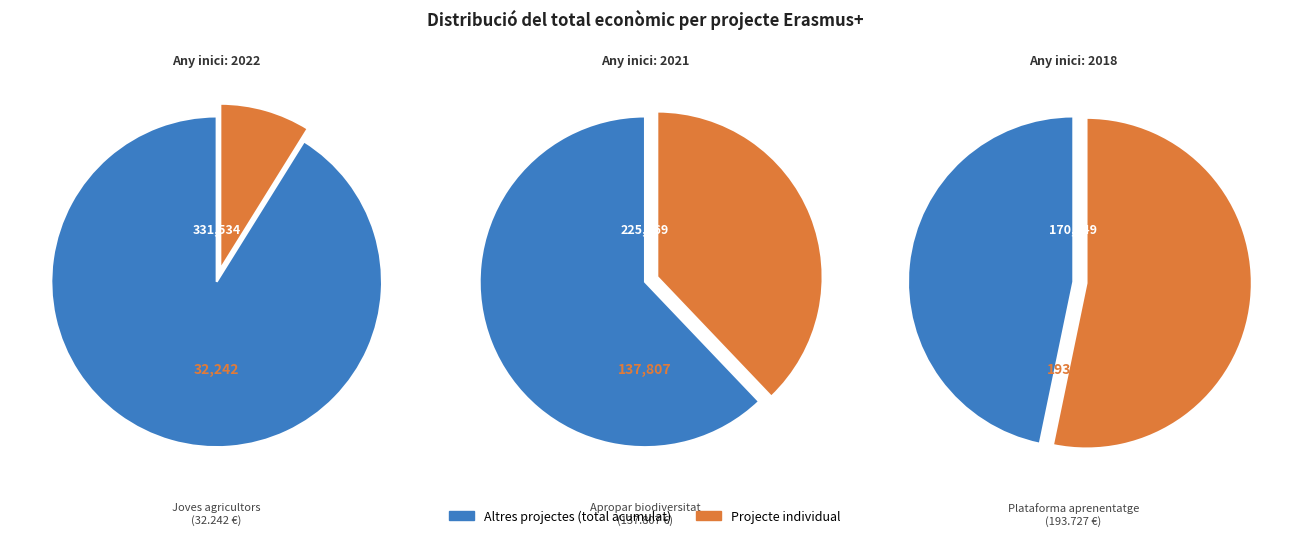

To the nearest percent, what portion does Erasmus+: Plataforma aprenentatge (2018) represent?

53%